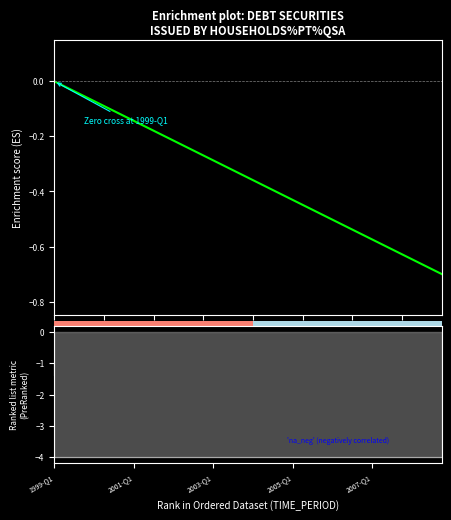

Is it true that the value at 16 is -0.2?

False